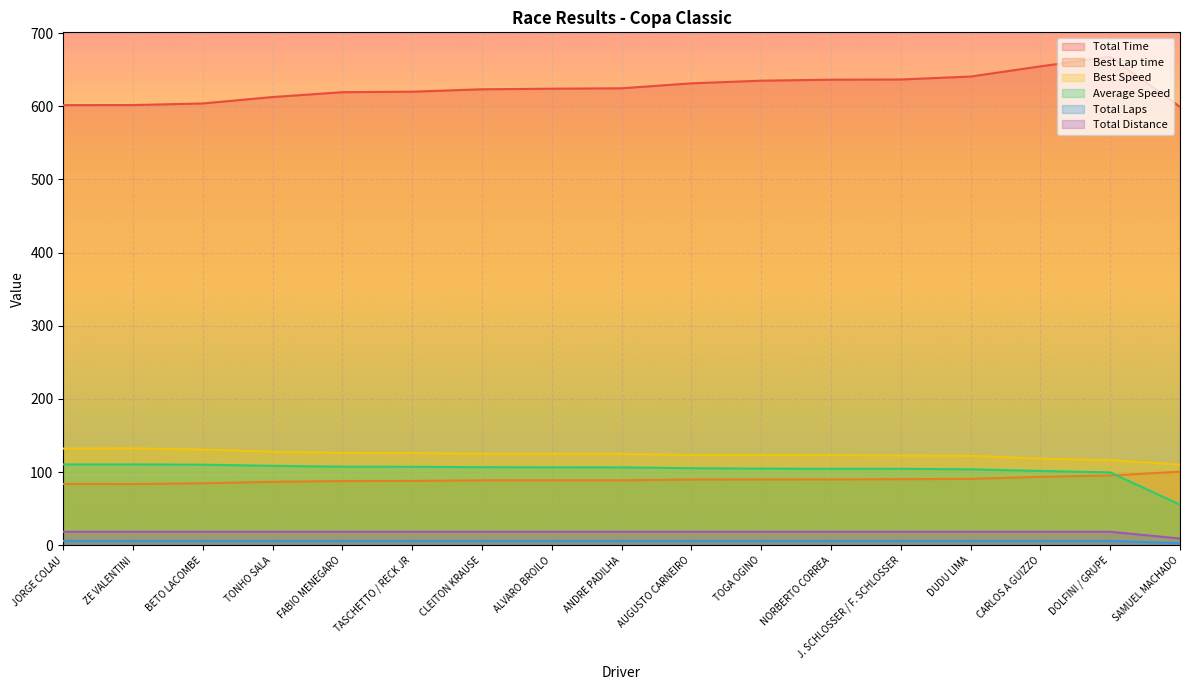

True or false: Total Distance has a value of 27.3 at JORGE COLAU.

False